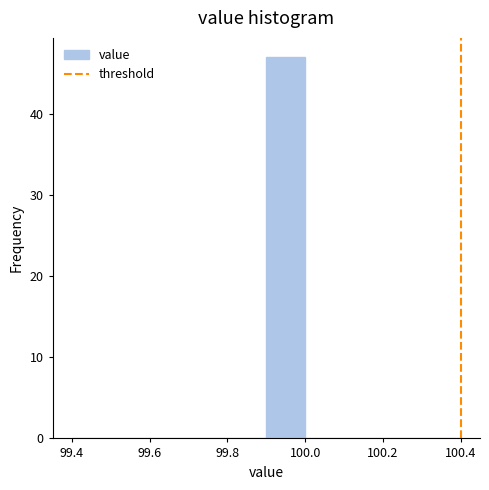

Reading left to right, list every bar in this chart as the range it spans on the x-axis followed by its height. The values are not printed on the chart, so give them approximately, as read against the axis.

99.4 to 99.5: 0
99.5 to 99.6: 0
99.6 to 99.7: 0
99.7 to 99.8: 0
99.8 to 99.9: 0
99.9 to 100.0: 47
100.0 to 100.1: 0
100.1 to 100.2: 0
100.2 to 100.3: 0
100.3 to 100.4: 0